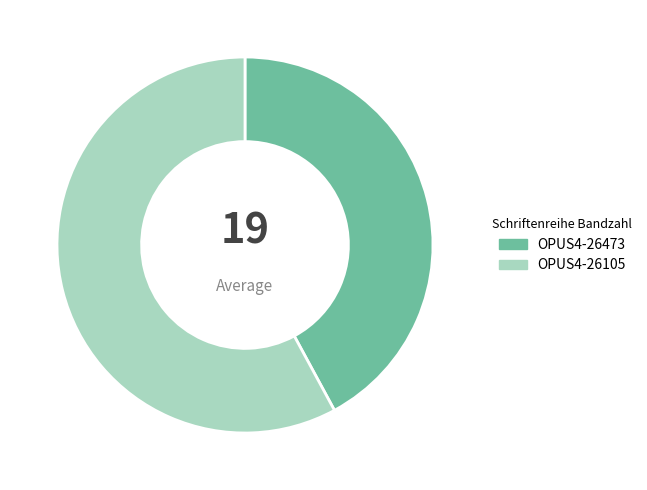

What is the largest slice in the pie chart?

OPUS4-26105